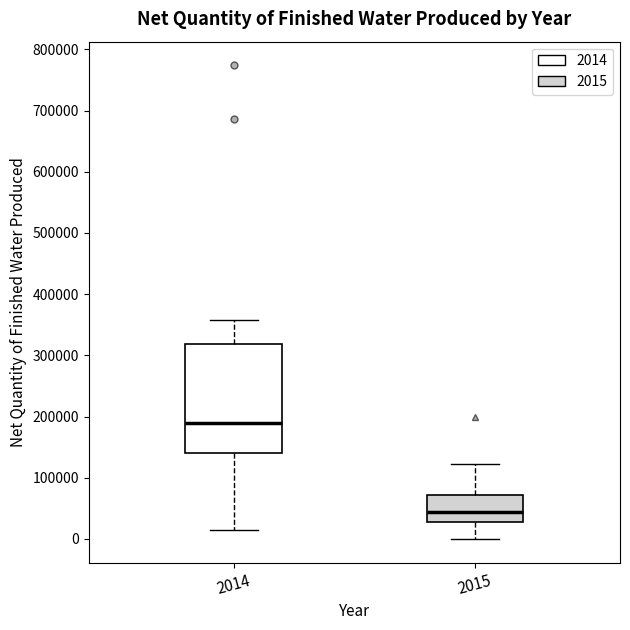

Comparing the boxes themselves (not the whiskers), which one is the tallest?

2014